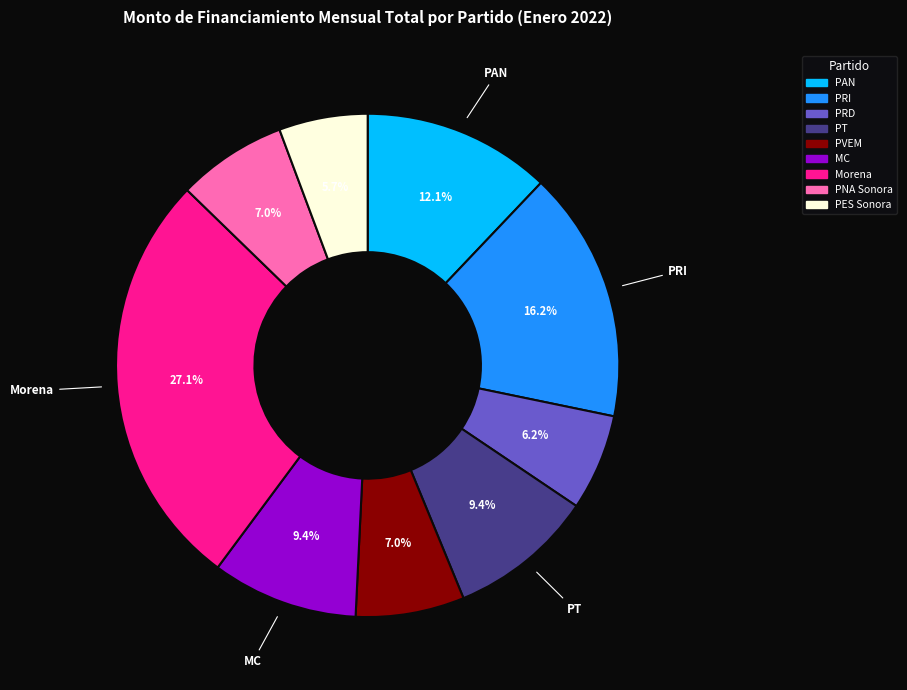

Is there any slice that represents more than half of the pie?

No